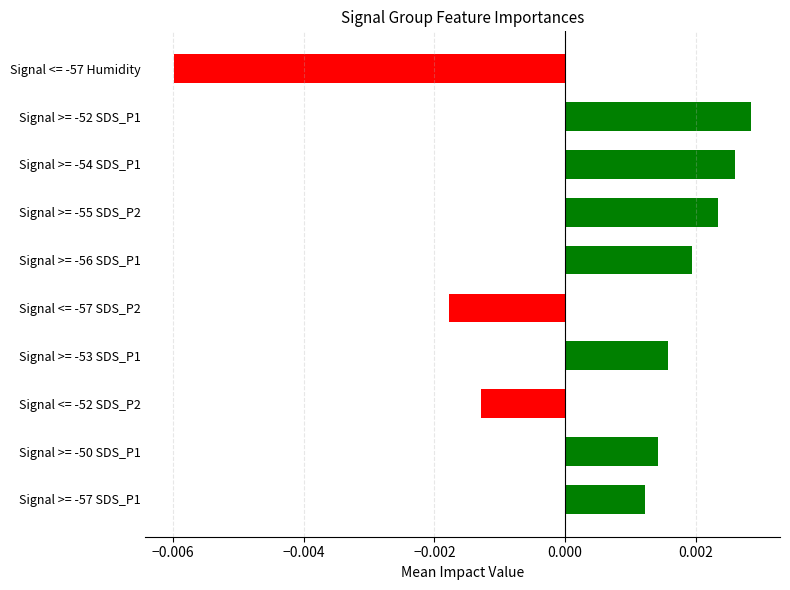

Which has a higher value, Signal >= -53 SDS_P1 or Signal <= -57 Humidity?

Signal >= -53 SDS_P1